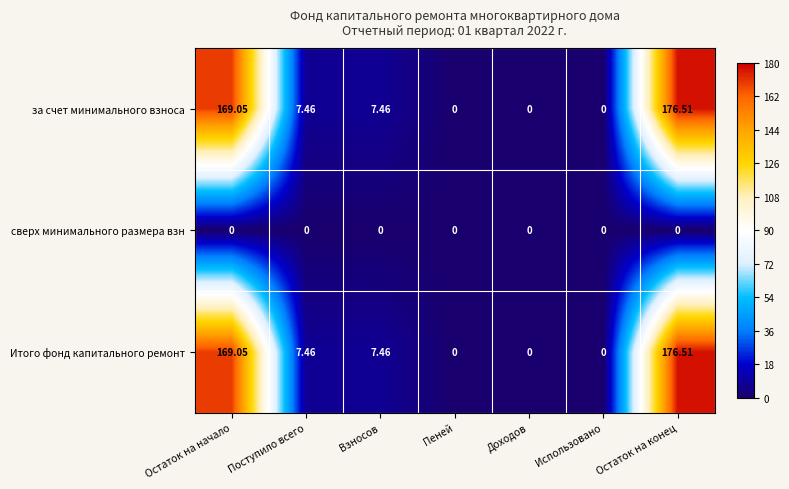

Which category has the highest value in the Итого фонд капитального ремонт series?

Остаток на конец